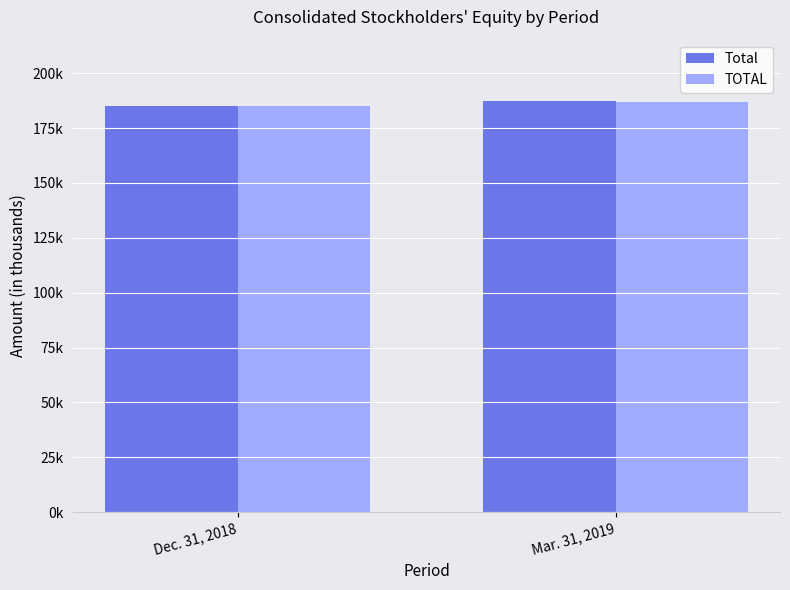

Reading right to left, transcribe all the data shown in this chart.

Total: Mar. 31, 2019=187189	Dec. 31, 2018=185161
TOTAL: Mar. 31, 2019=186900	Dec. 31, 2018=184872